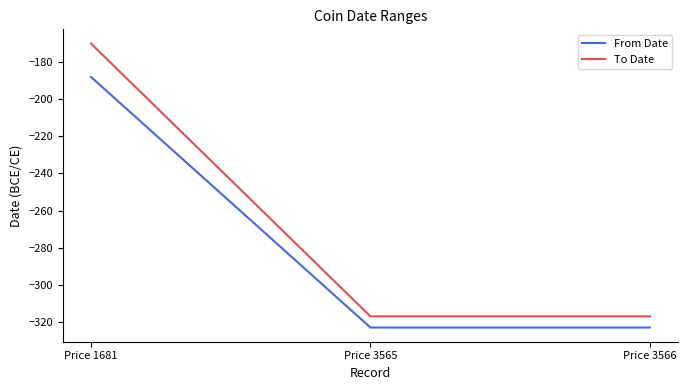

Rank the series by their average value, from highest to lowest.

To Date, From Date